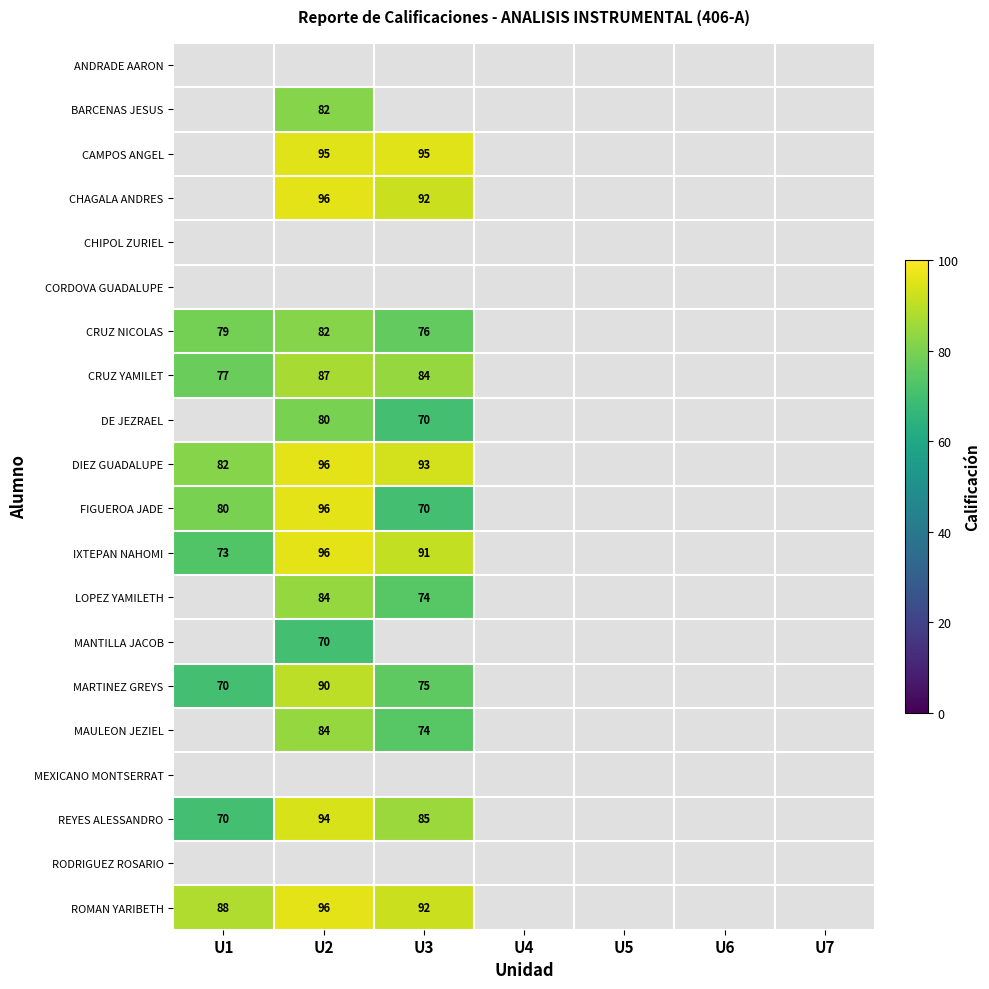

True or false: REYES ALESSANDRO has a value of 70 at U1.

True